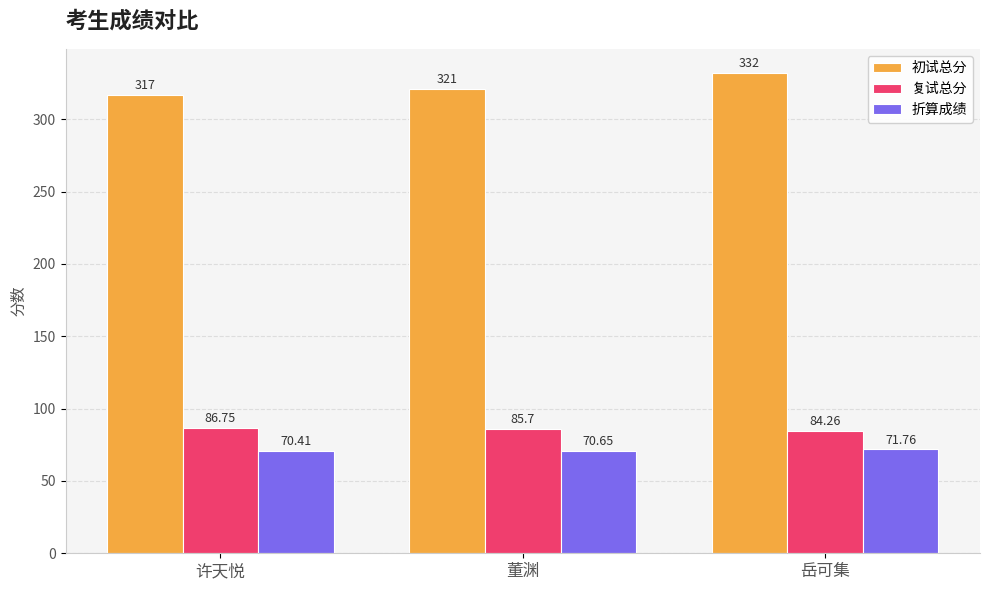

List the series in order of their peak value, lowest first.

折算成绩, 复试总分, 初试总分